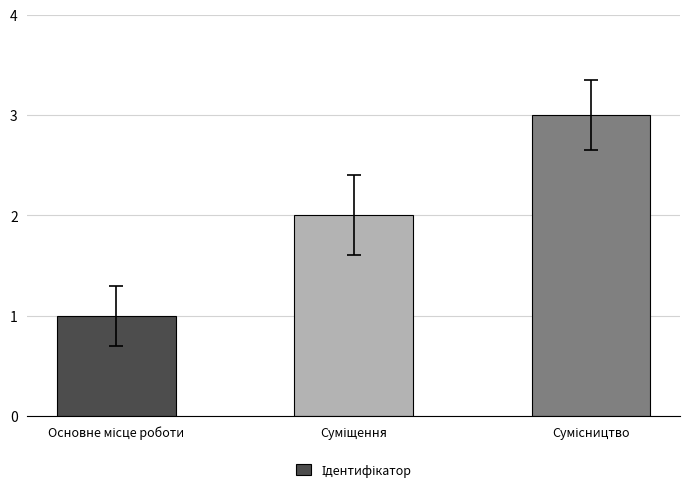

Count the number of data series in this chart.

1